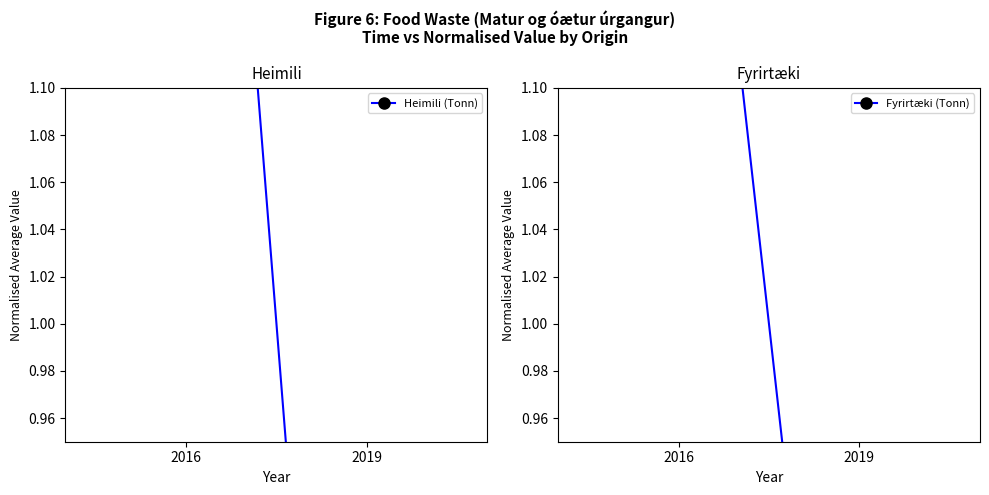

Where does the Fyrirtæki (Tonn) series first go above 1?

2016